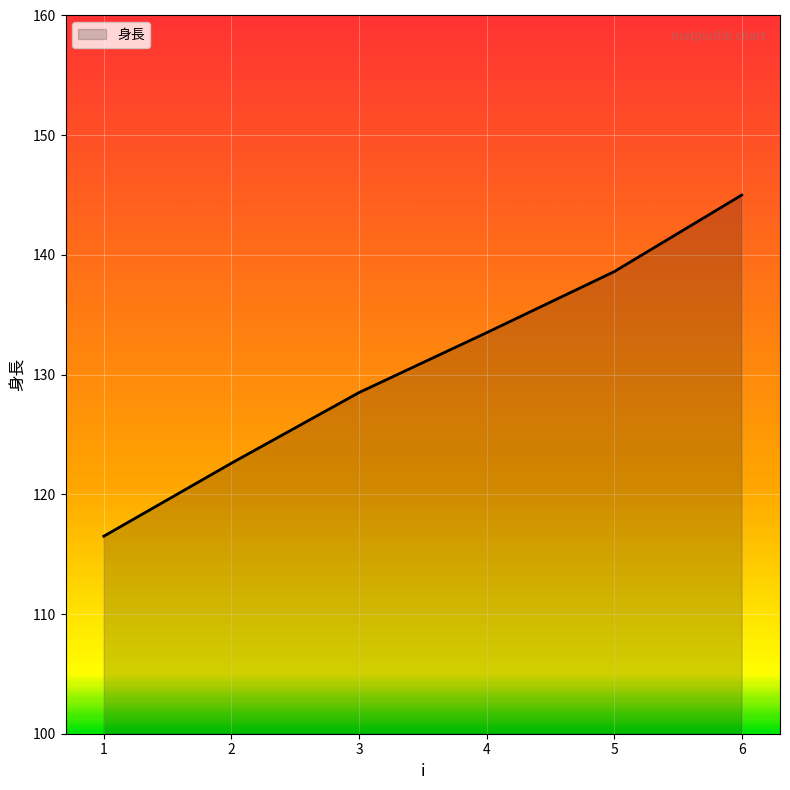

Approximately how many times larger is the value at 6 compared to 1?

1.2